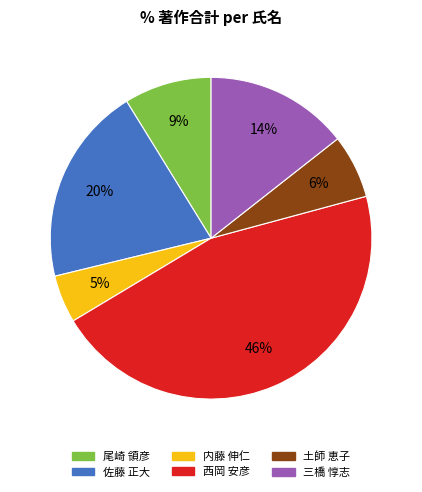

Which slice is the largest?

西岡 安彦